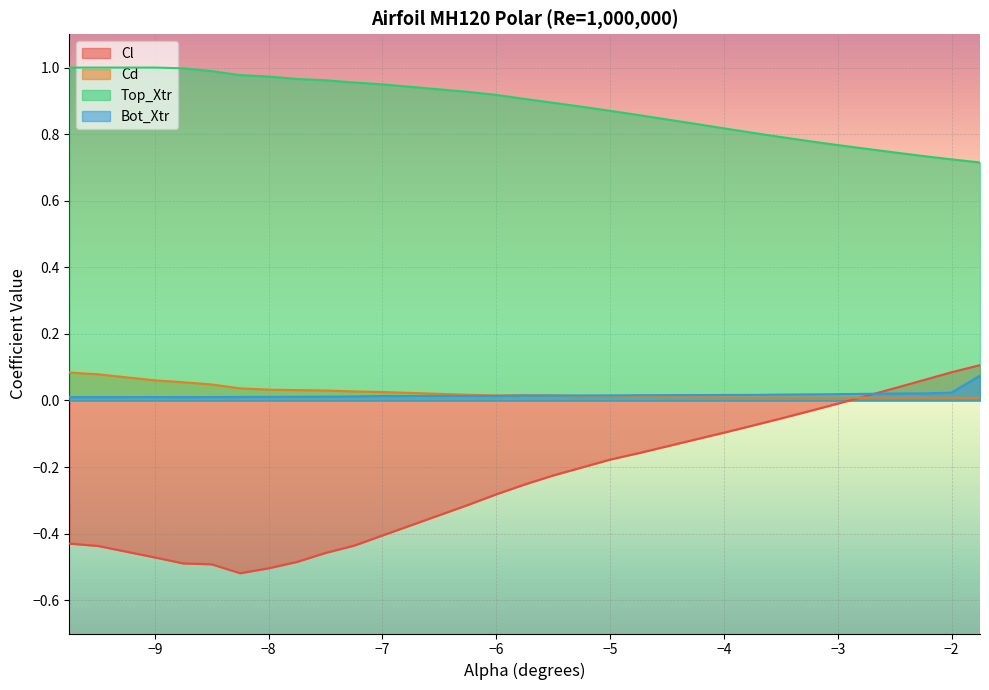

What is the difference between the second highest and second lowest values in the Cl series?

0.6